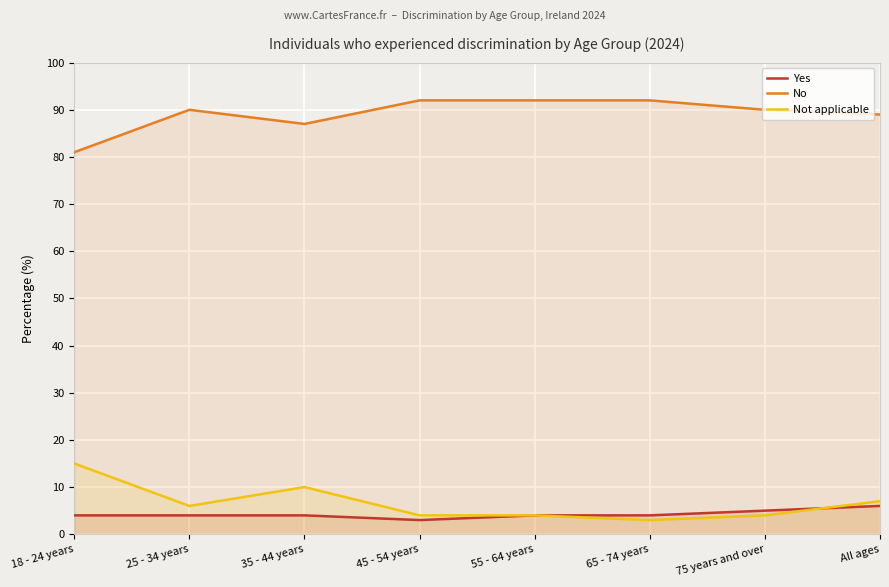

Which series changed the most between 18 - 24 years and 25 - 34 years?

No